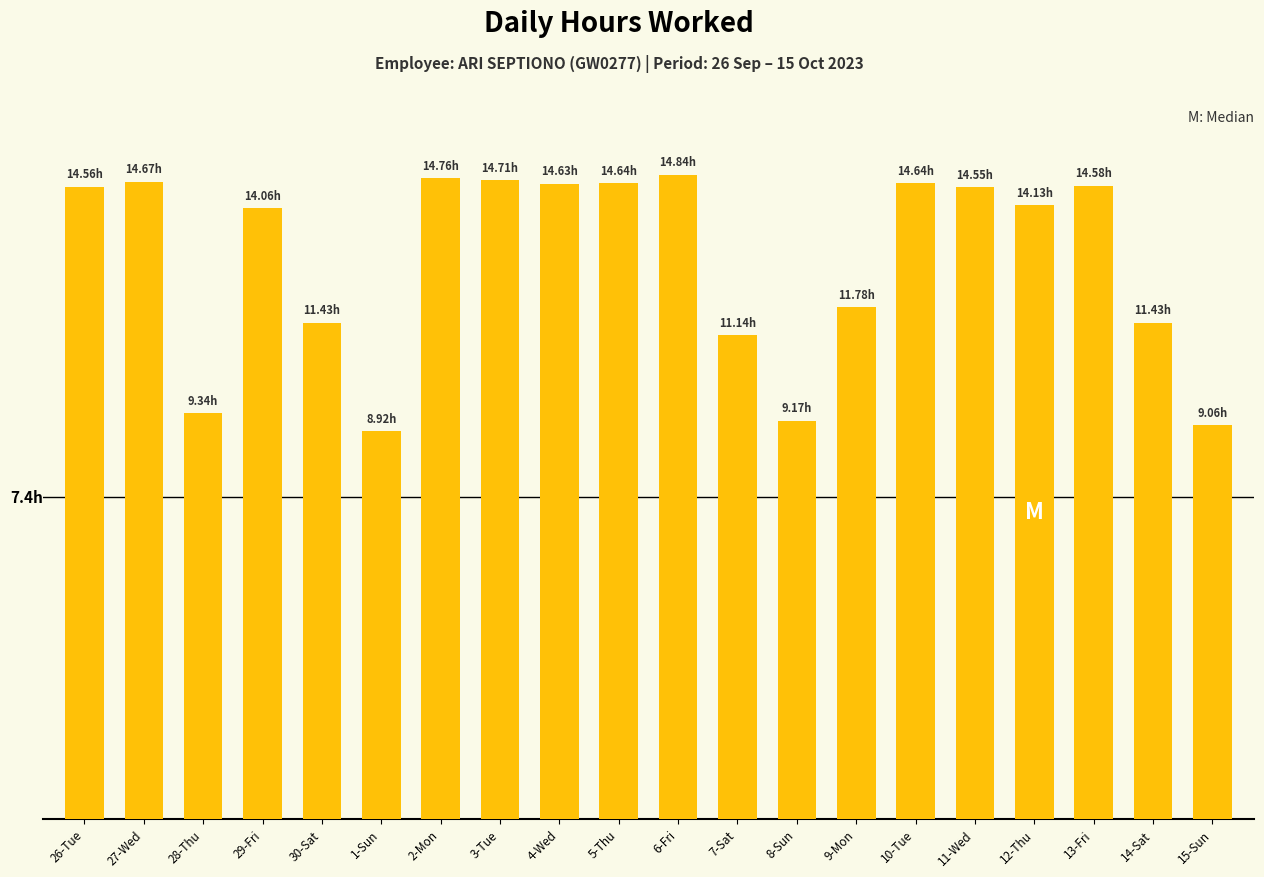

What position from the right is 4-Wed?

12